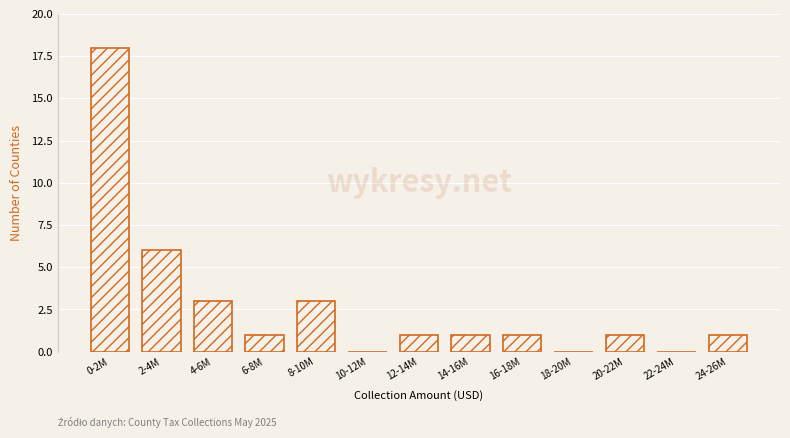

Reading left to right, extract all data points from this chart.

0-2M=18	2-4M=6	4-6M=3	6-8M=1	8-10M=3	10-12M=0	12-14M=1	14-16M=1	16-18M=1	18-20M=0	20-22M=1	22-24M=0	24-26M=1